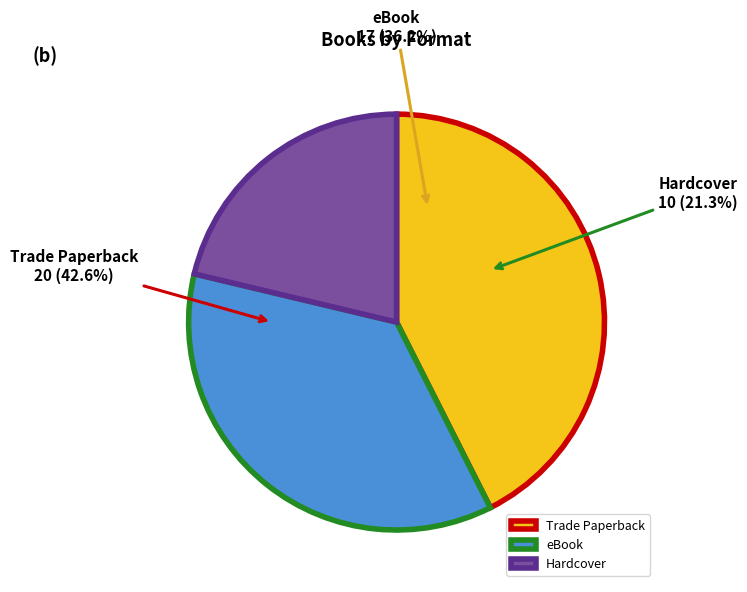

What is the largest slice in the pie chart?

Trade Paperback